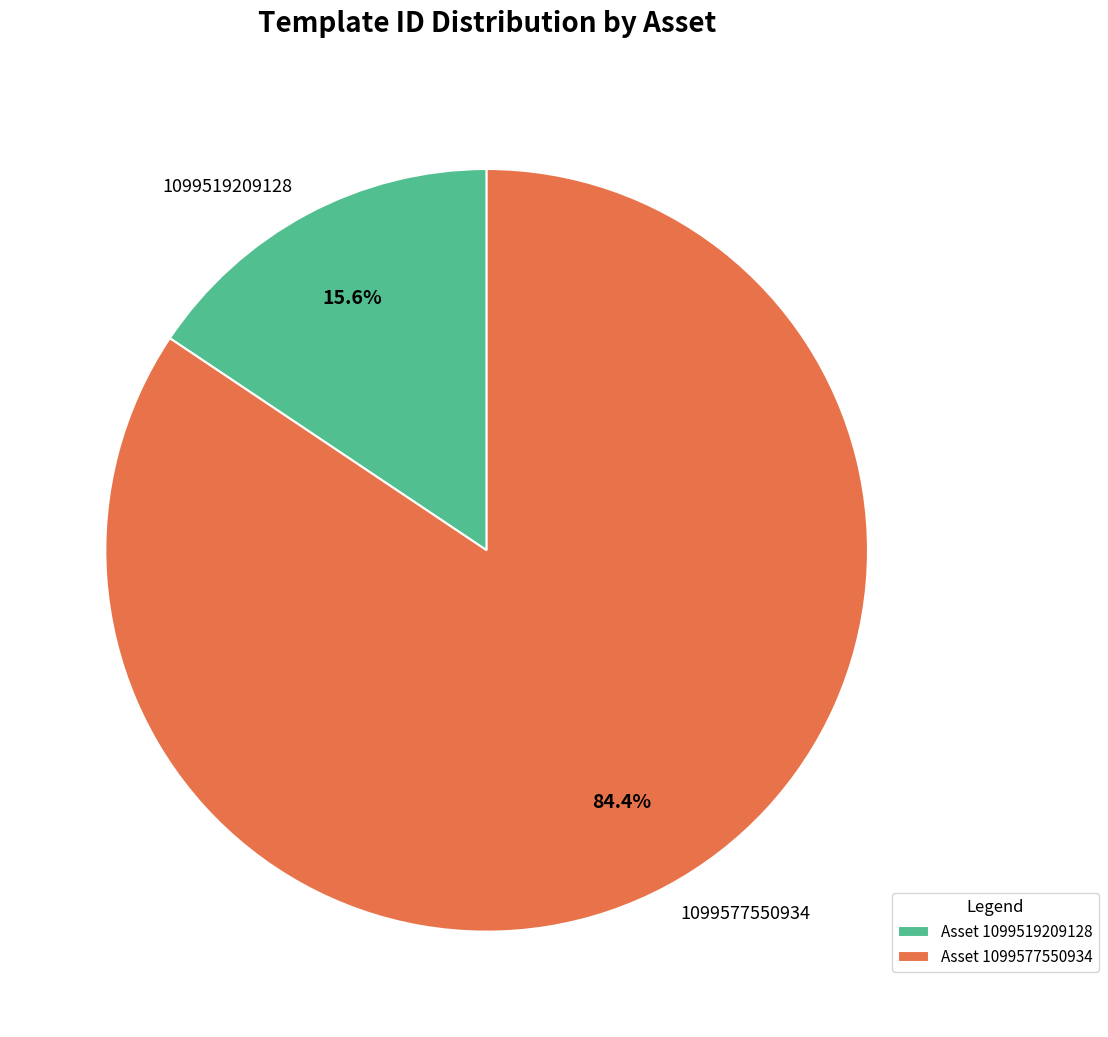

Which category has the biggest portion of the pie?

1099577550934